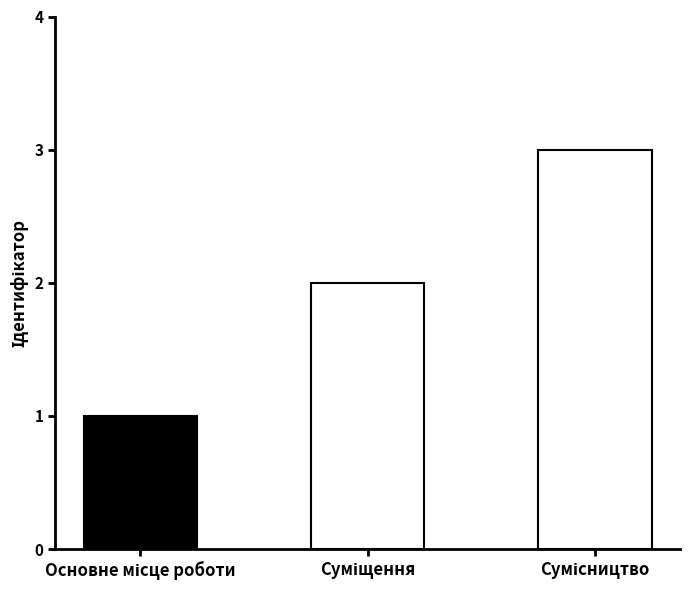

What is the greatest value displayed?

3